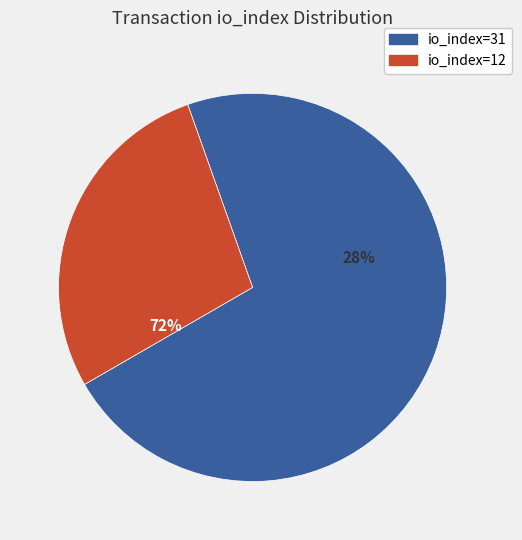

What percentage is the io_index=12 slice, to the nearest percent?

28%